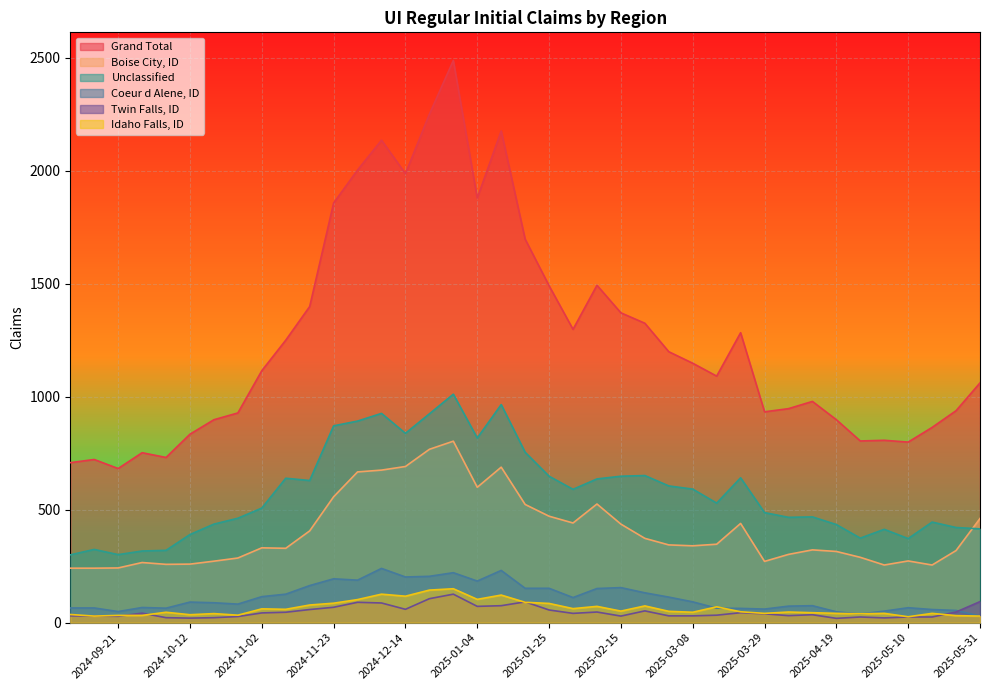

What is the sum of all Unclassified values?

22457